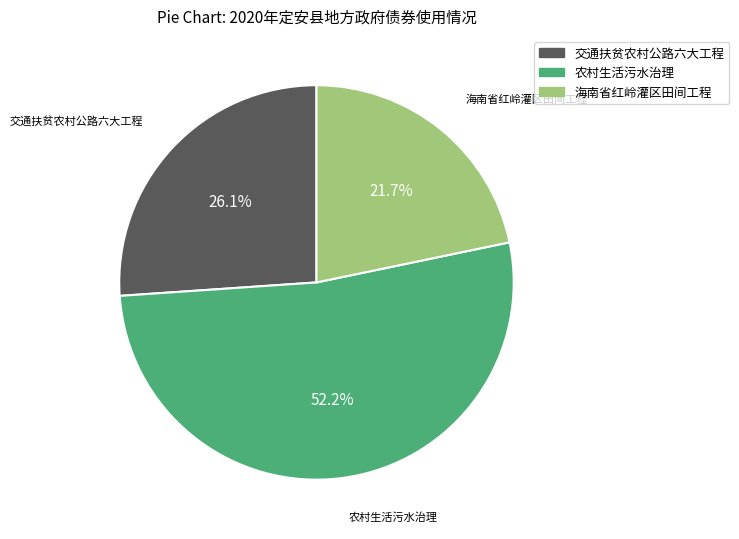

Between 交通扶贫农村公路六大工程 and 农村生活污水治理, which is larger?

农村生活污水治理